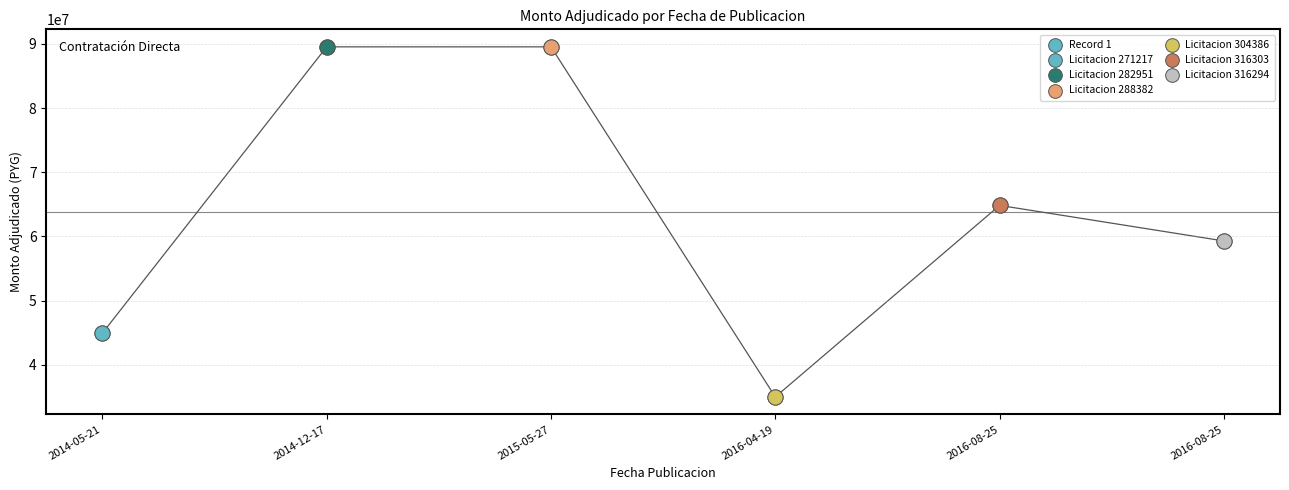

Which has a higher value, 2014-05-21 or 2016-08-25?

2016-08-25